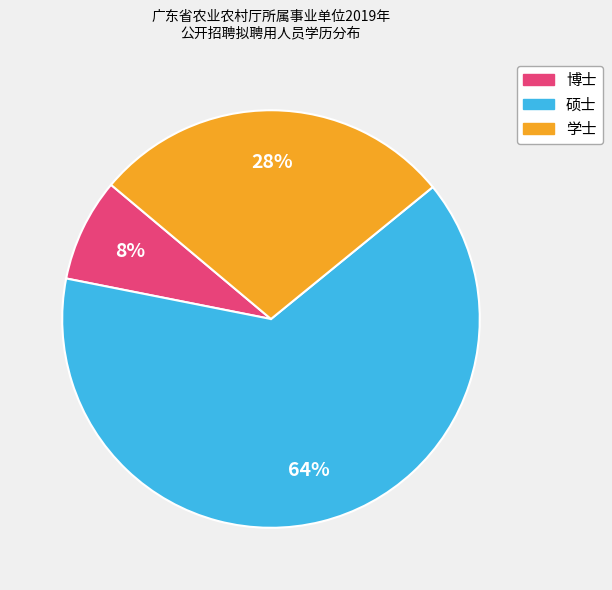

To the nearest percent, what is the average slice percentage?

33%